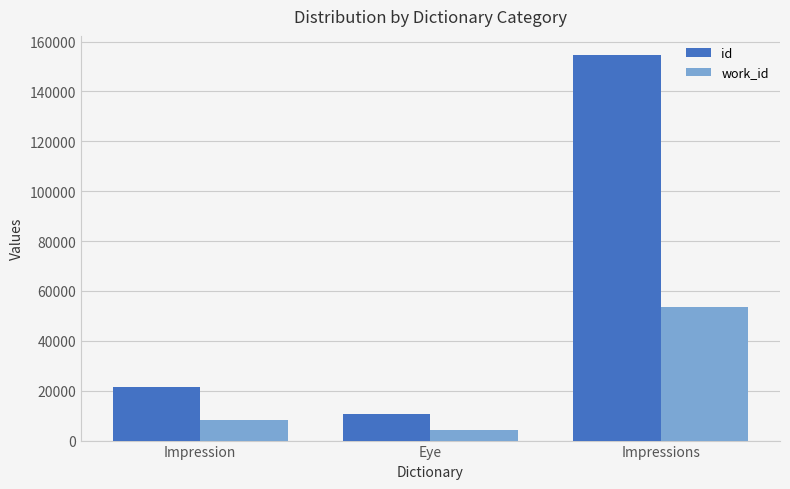

Where is work_id nearest to the value 28781?

Impression